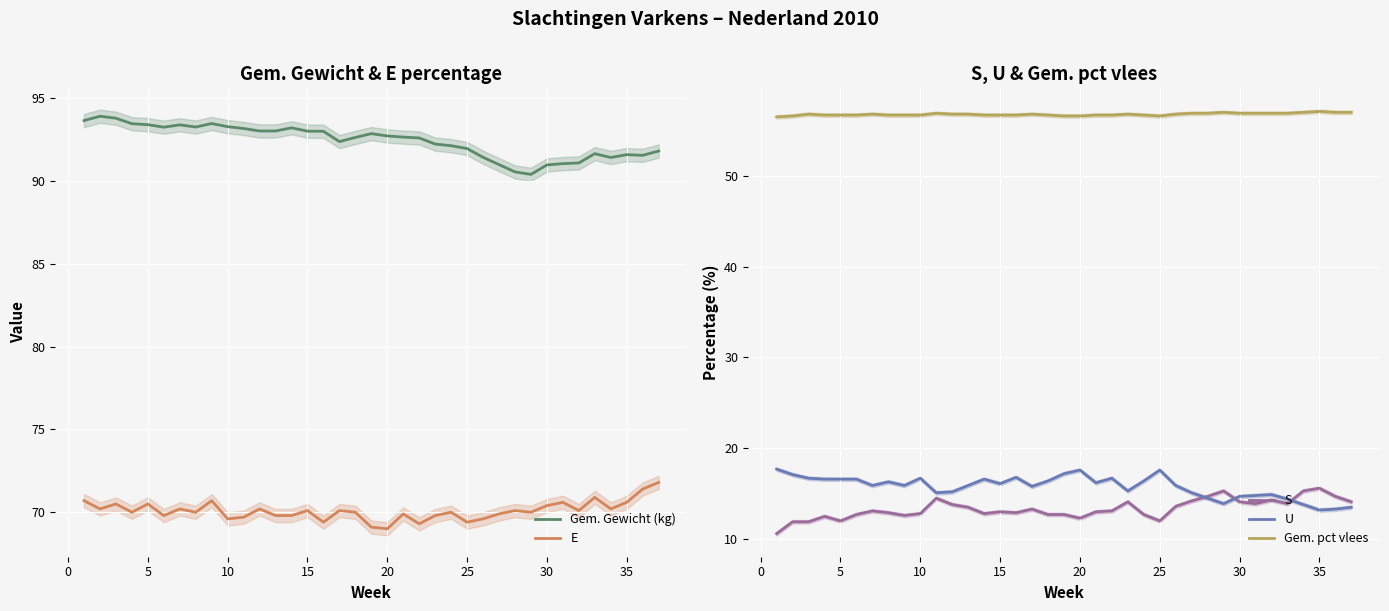

What is the minimum value for Gem. Gewicht (kg)?

90.4